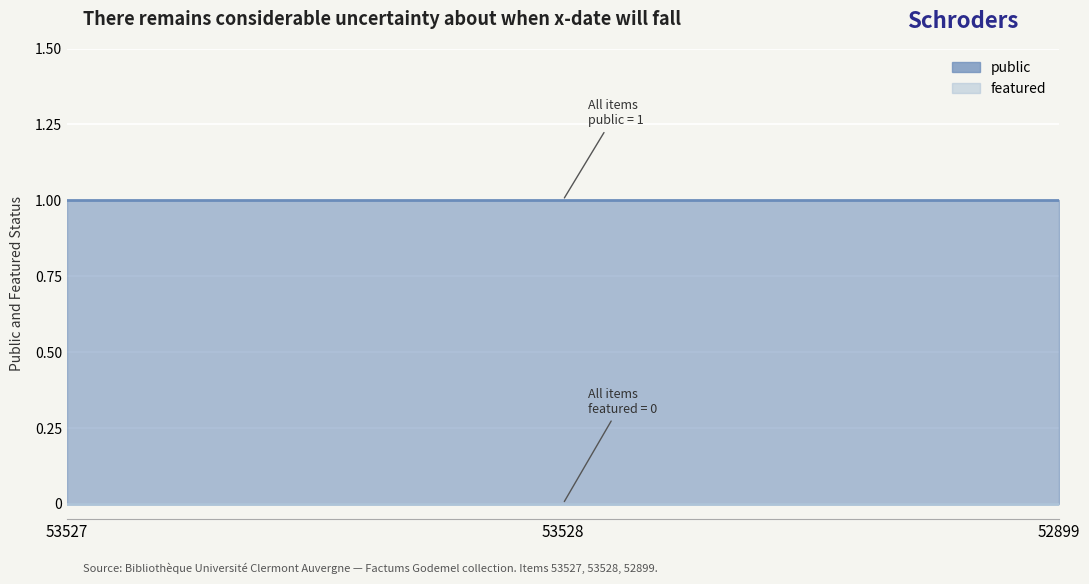

Reading left to right, transcribe all the data shown in this chart.

public: 53527=1	53528=1	52899=1
featured: 53527=0	53528=0	52899=0